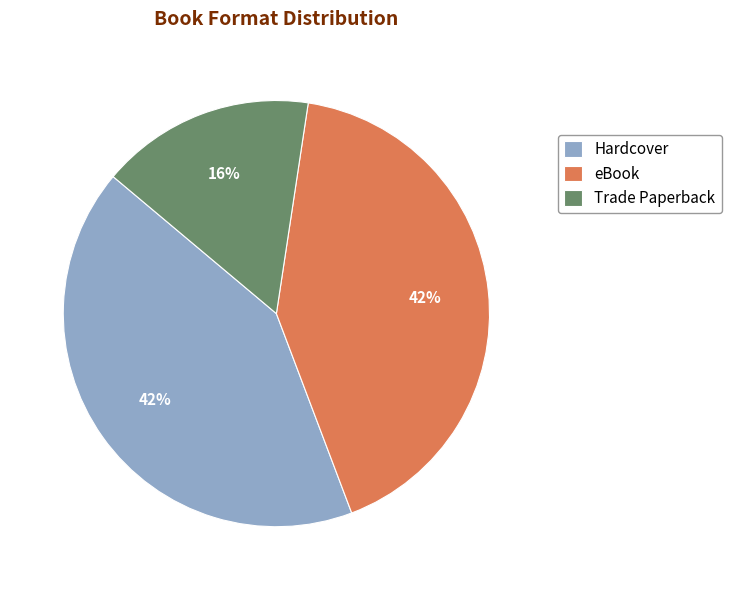

How many segments does this pie chart have?

3